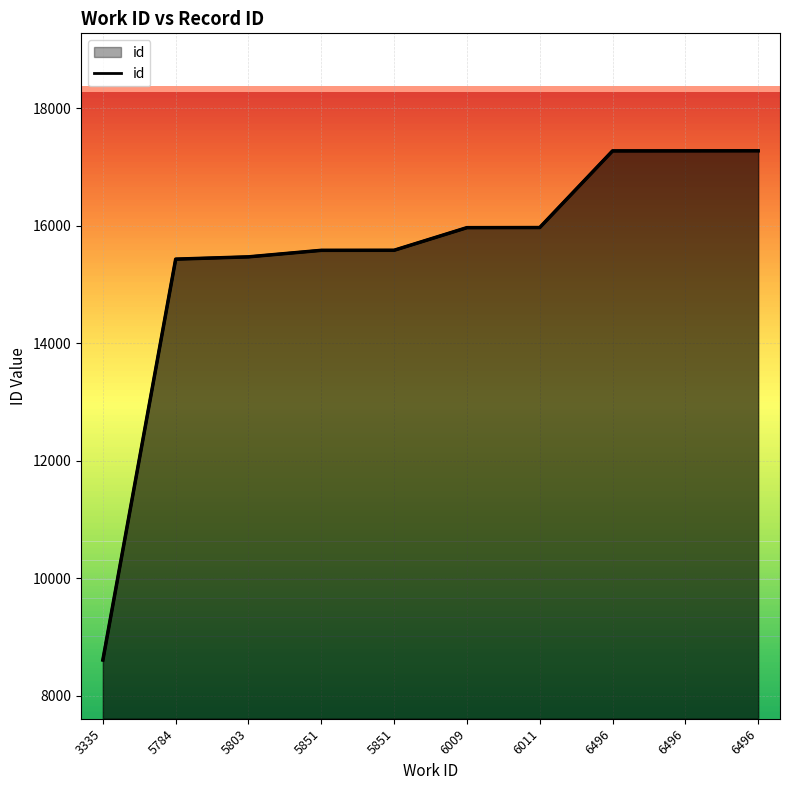

What is the value of the 10th point from the left?

17275